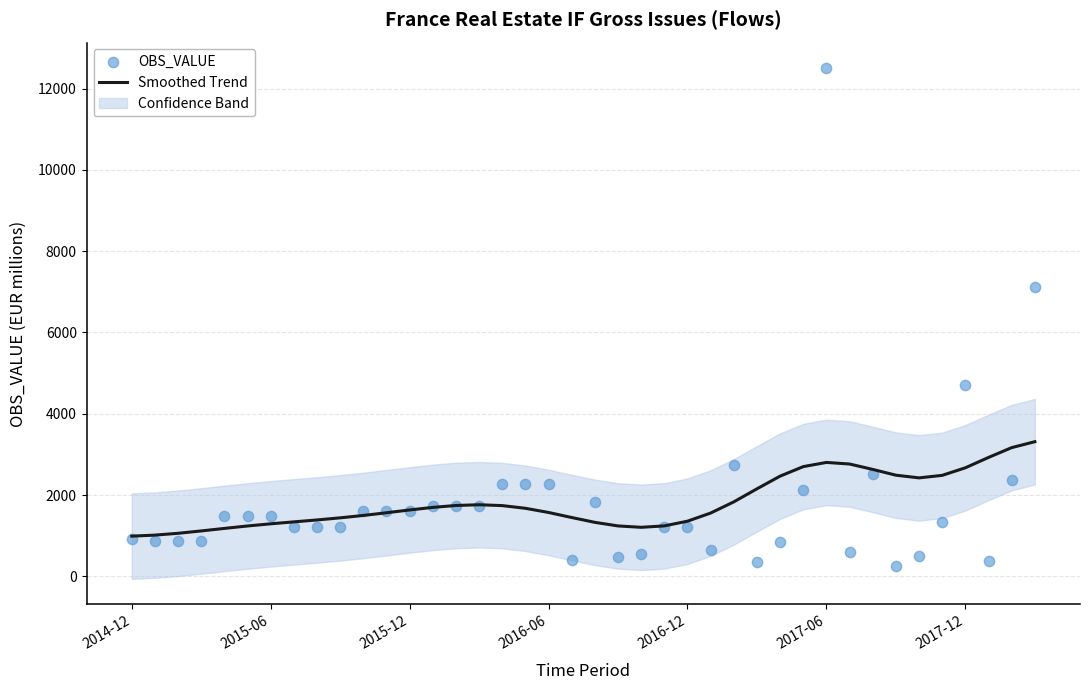

Which series has the largest total across all categories?

OBS_VALUE